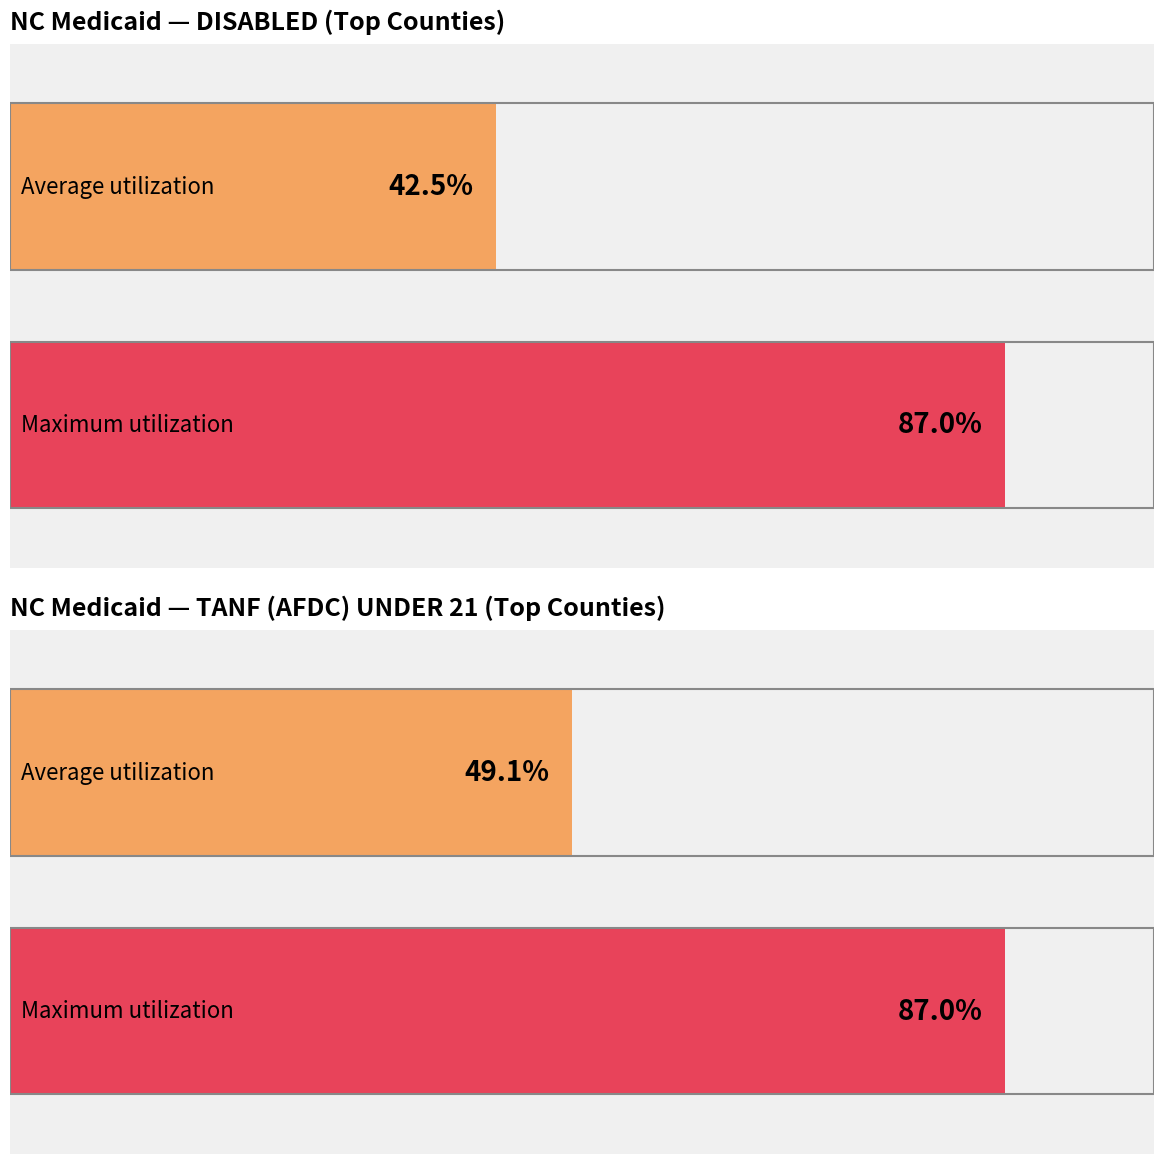

The DISABLED series shows 8716 at ALAMANCE. True or false?

False